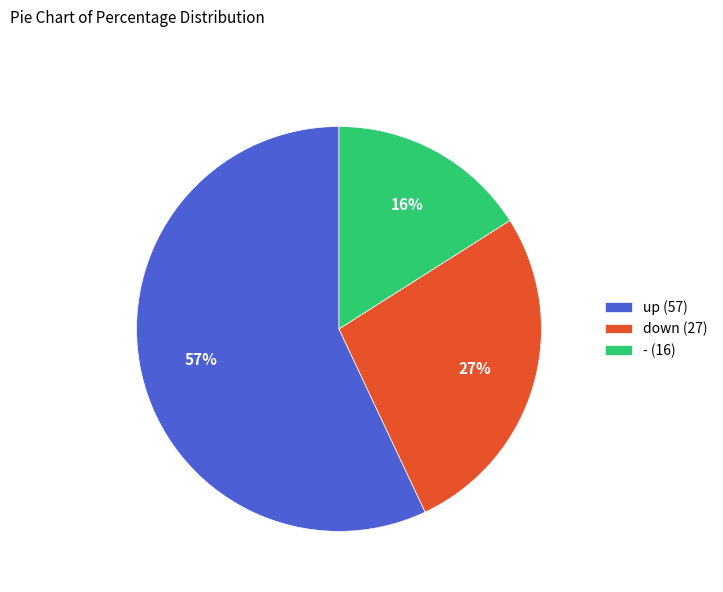

What percentage is the - slice, to the nearest percent?

16%